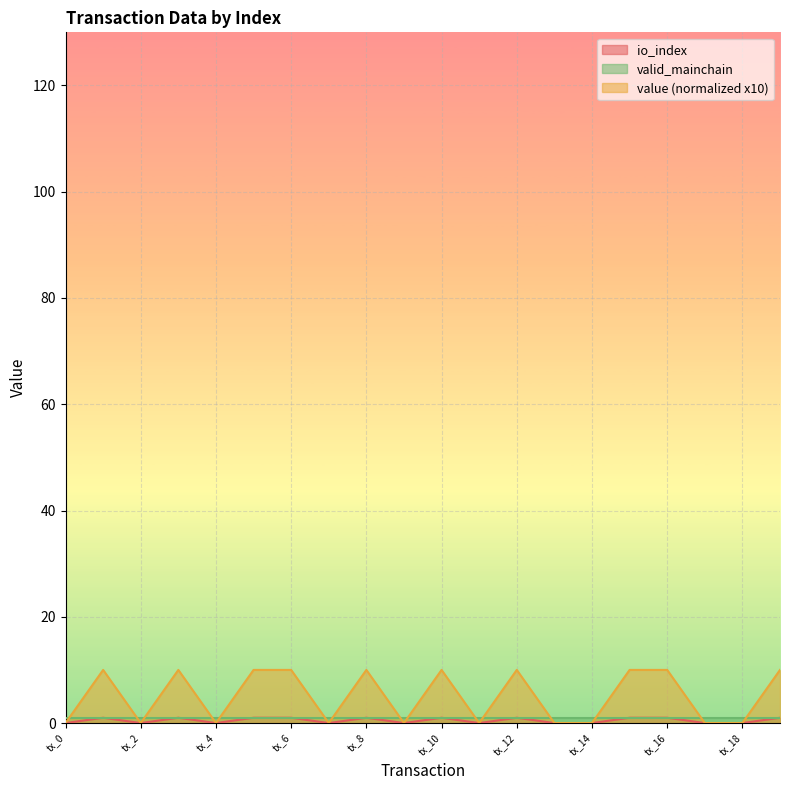

Count the io_index values in the range 0 to 1.

20